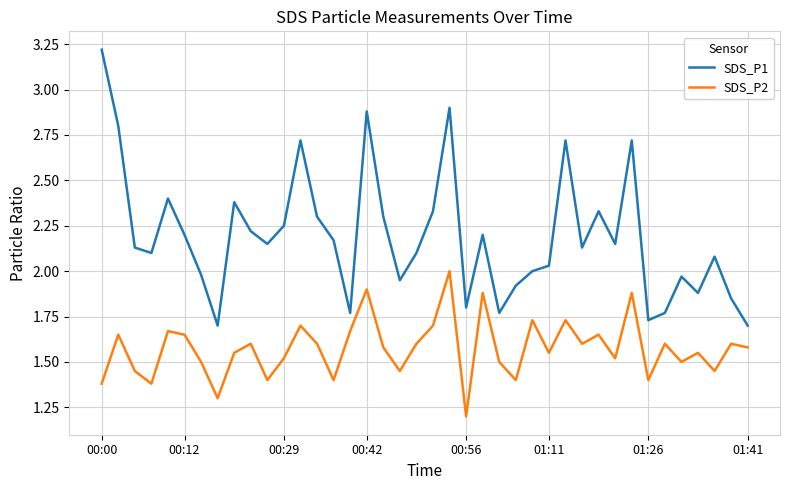

Which series has the largest total across all categories?

SDS_P1